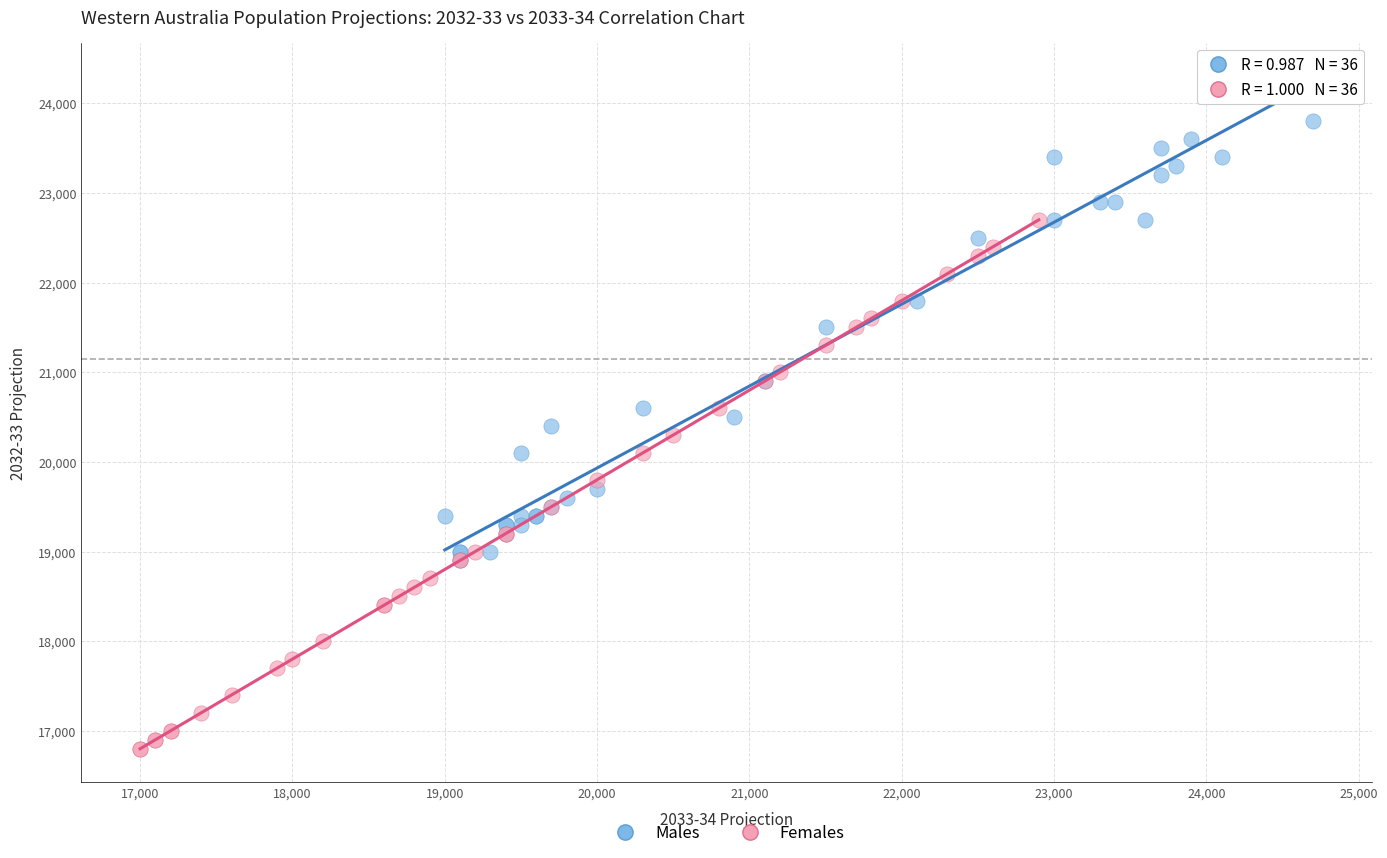

Which series reaches the minimum Y coordinate?

Females